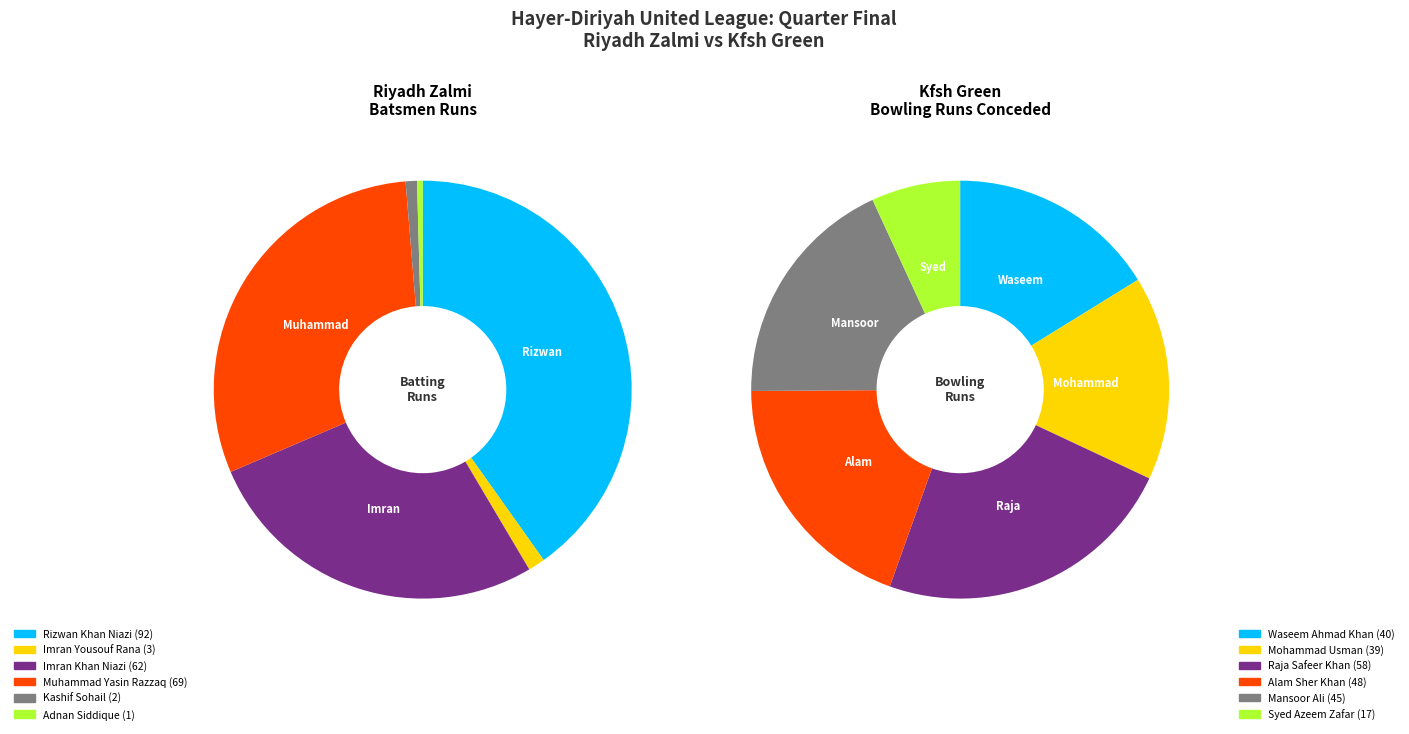

What percentage do Imran Yousouf Rana and Imran Khan Niazi together represent?

28.4%